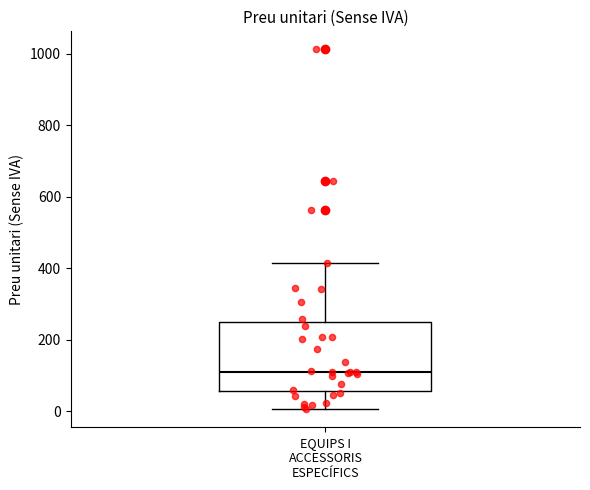

Where does the lower whisker of the box for EQUIPS I ACCESSORIS ESPECÍFICS end on the y-axis? The values are not printed on the chart, so give them approximately, as read against the axis.

0